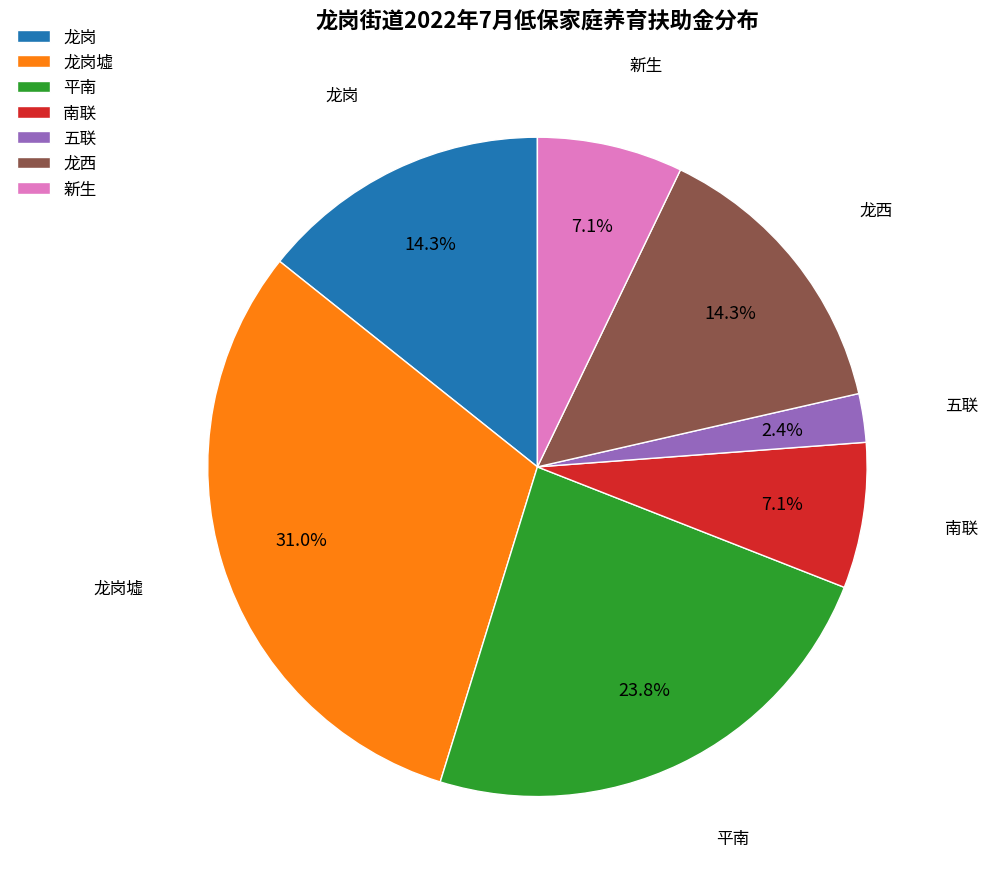

Which category has the biggest portion of the pie?

龙岗墟